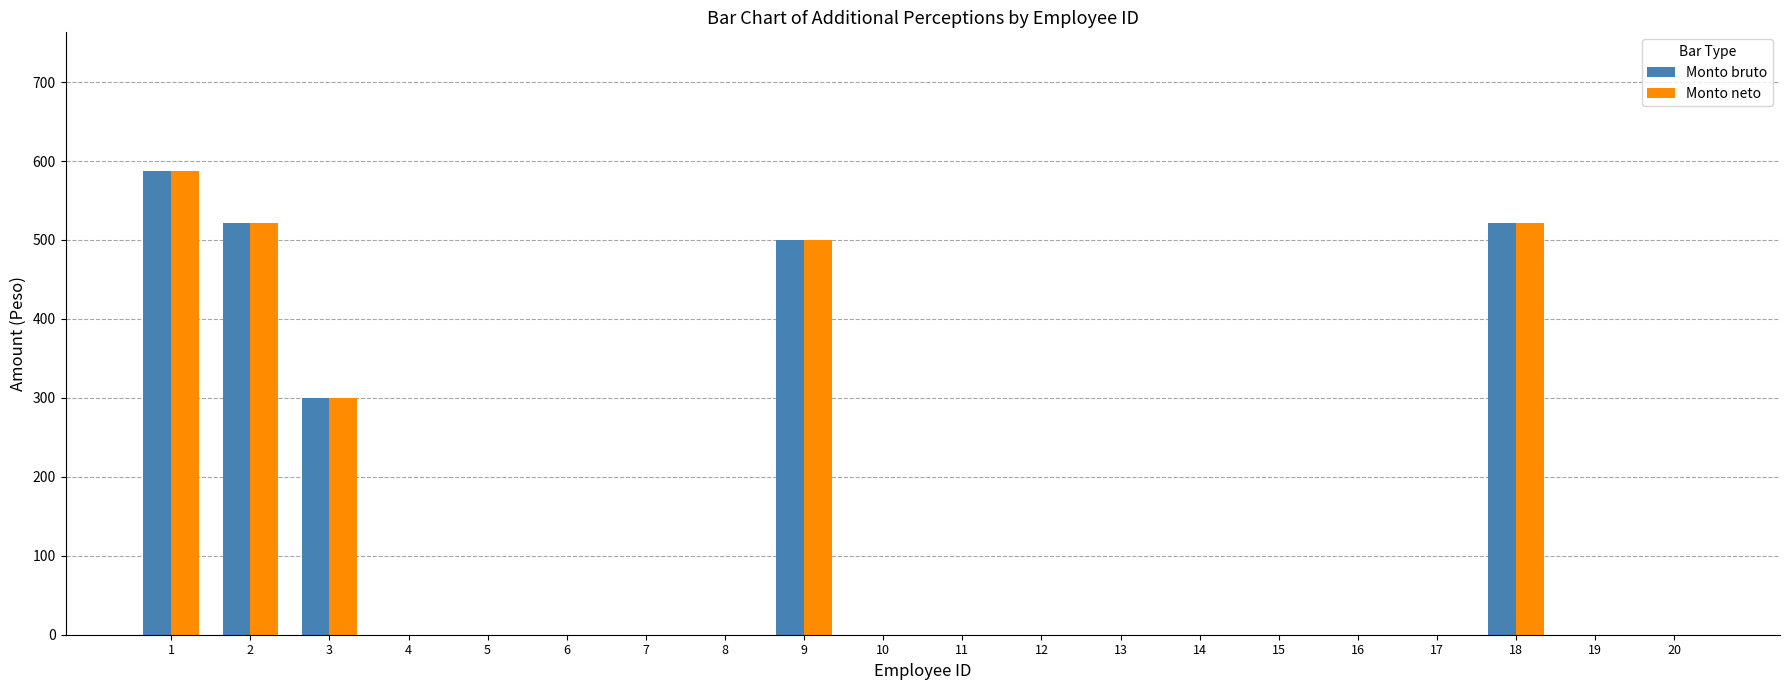

How many Monto neto values are between 0 and 300?

16